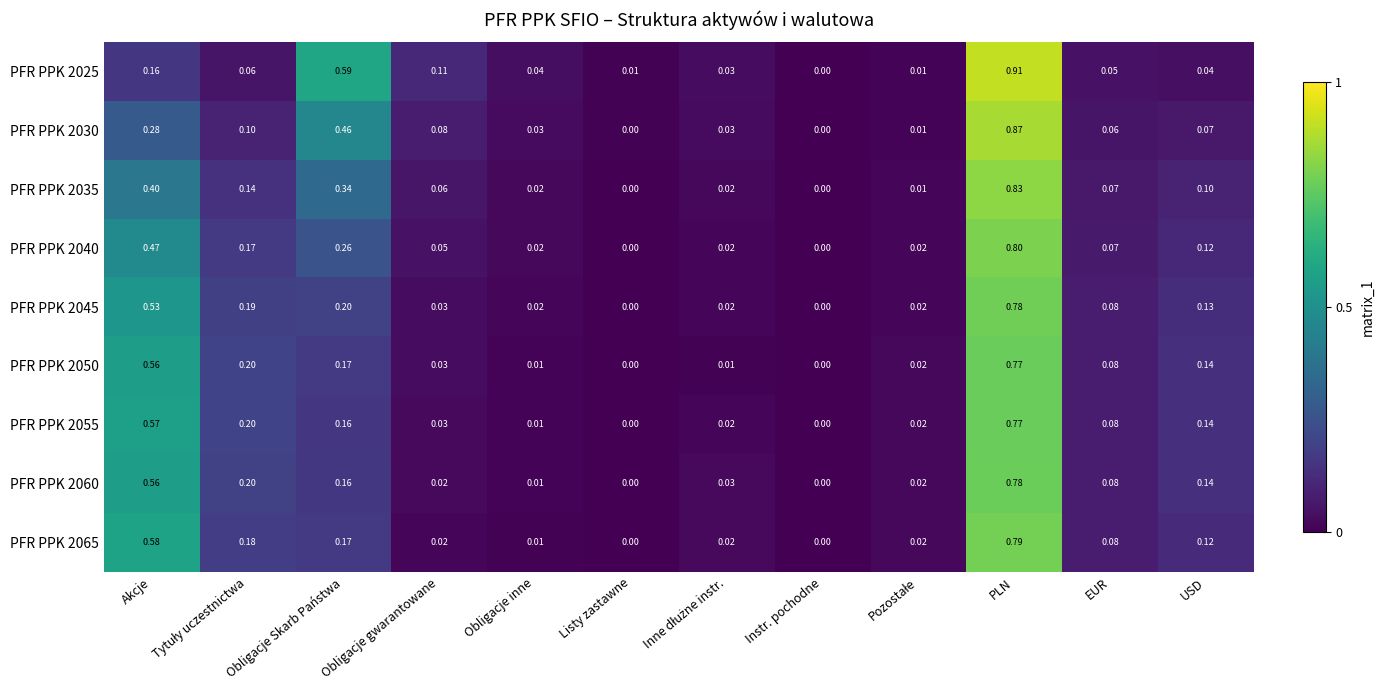

Where is PFR PPK 2025 nearest to the value 0?

Instr. pochodne